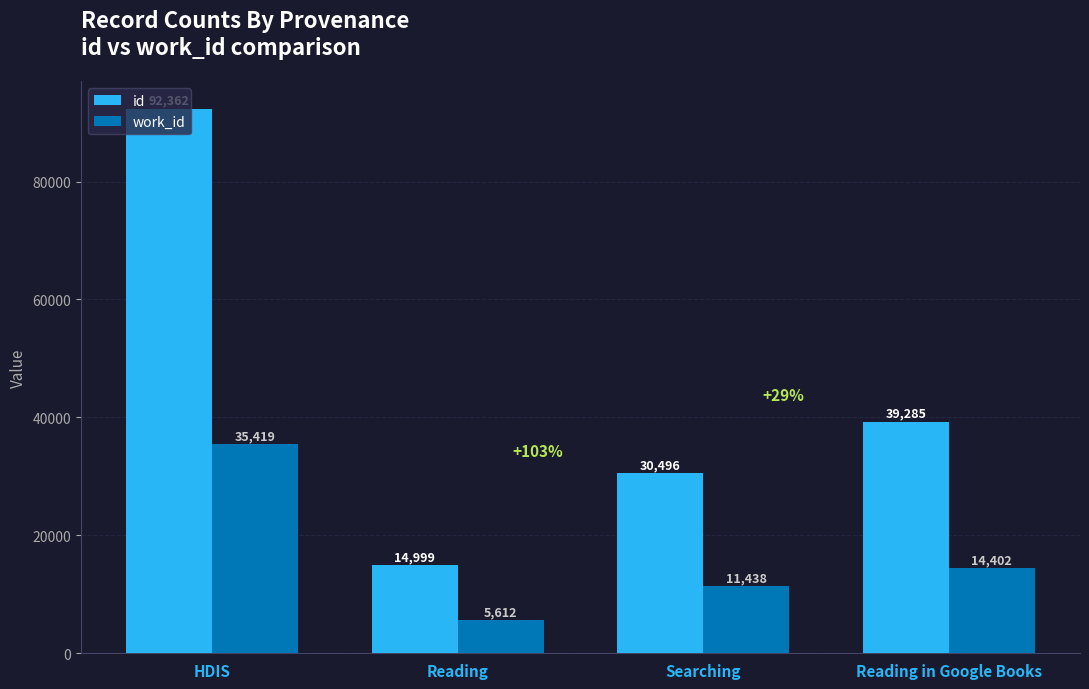

What value does the id series have at Reading?

14999